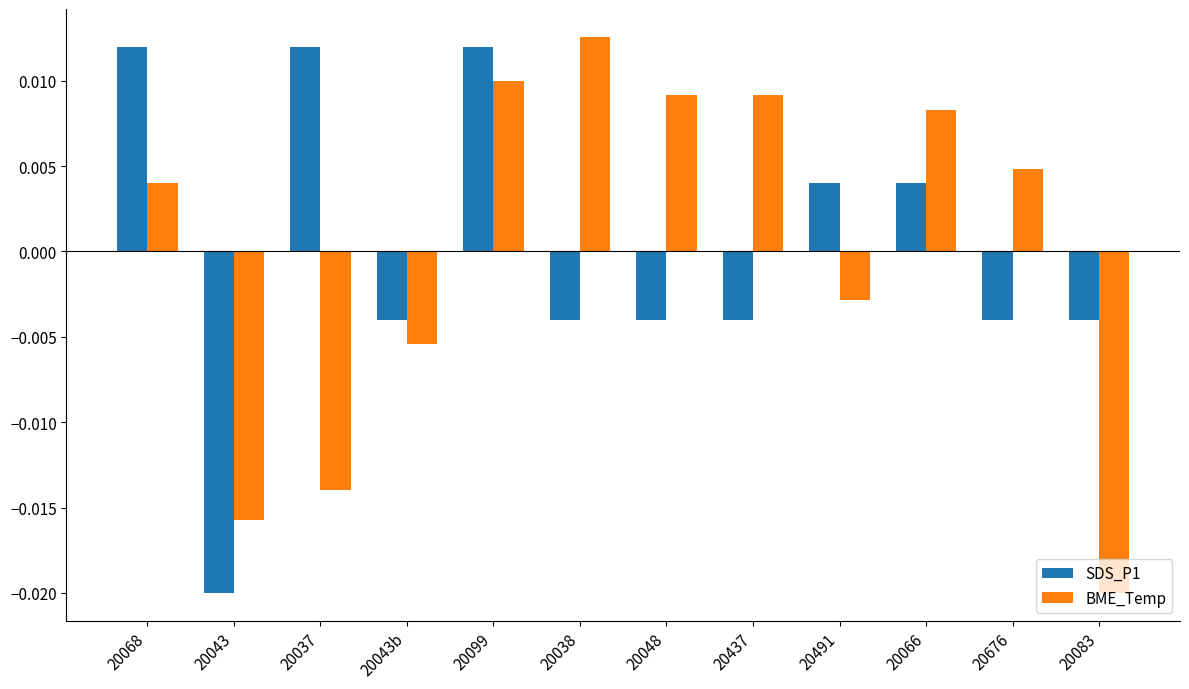

Which category has the lowest value in the SDS_P1 series?

20043